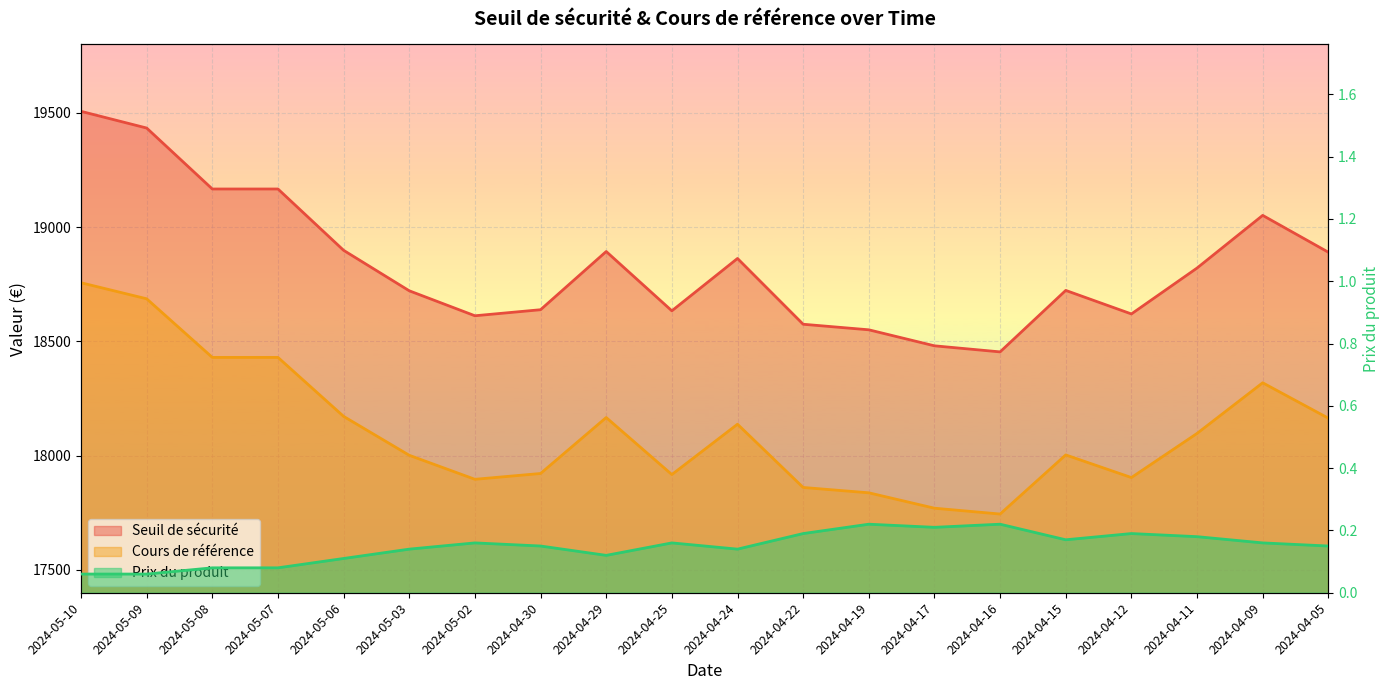

Is the value of Prix du produit at 2024-05-08 greater than the value of Cours de référence at 2024-04-19?

No